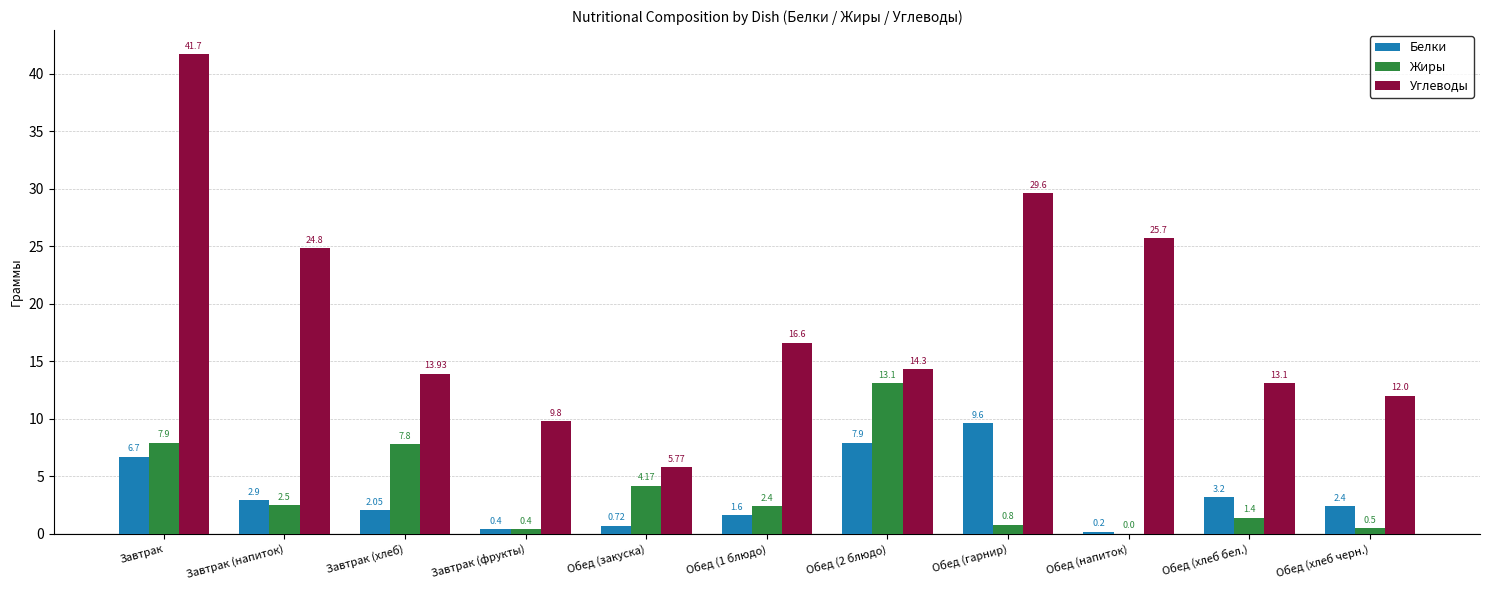

Which series has the largest total across all categories?

Углеводы